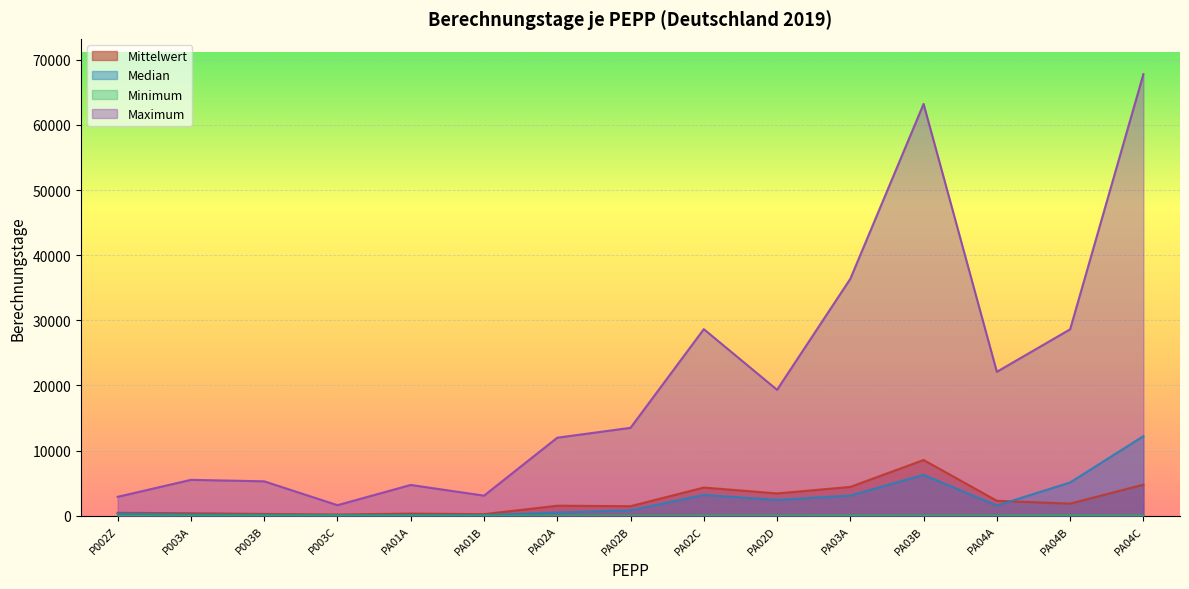

The value of Median at PA02C is 3208.0. True or false?

True